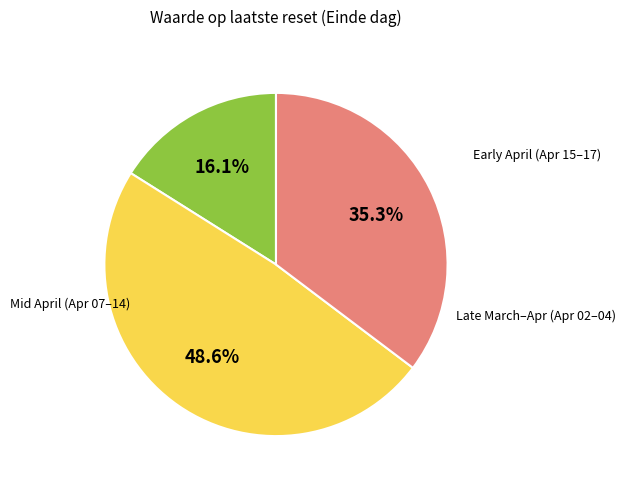

Count the number of slices in the pie.

3